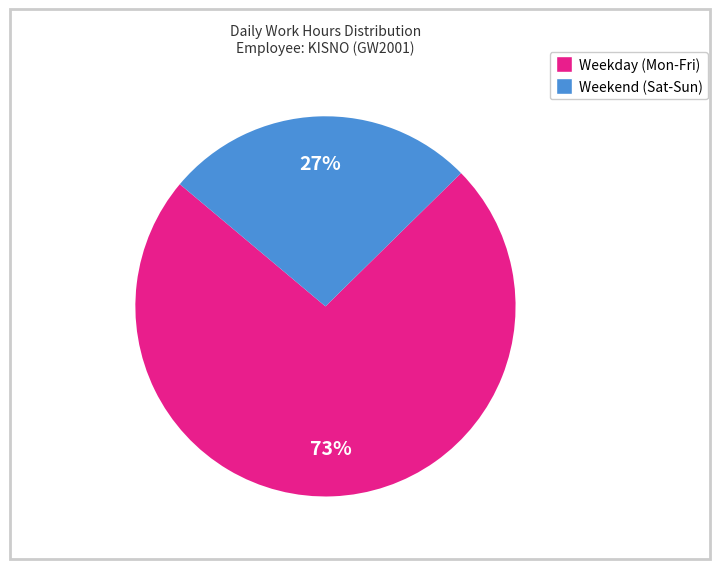

Is there any slice that represents more than half of the pie?

Yes